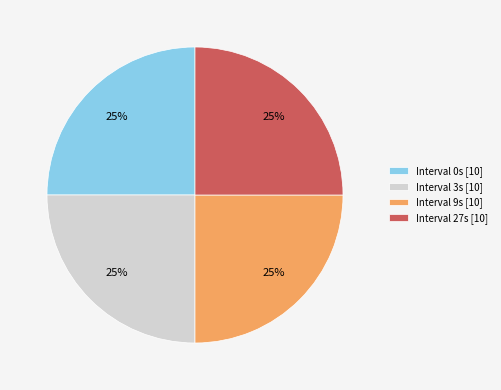

True or false: Interval 3s [10] accounts for 16% of the total.

False